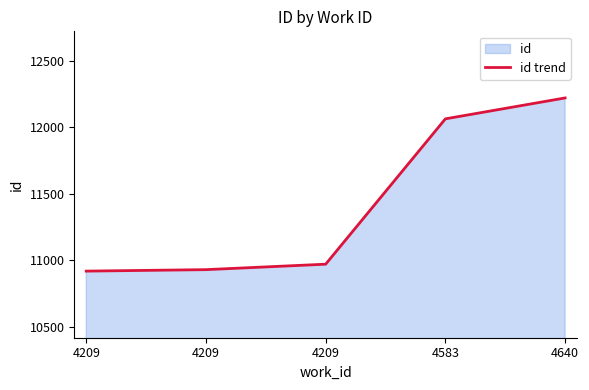

List the labels in order of value, smallest first.

4209, 4209, 4209, 4583, 4640